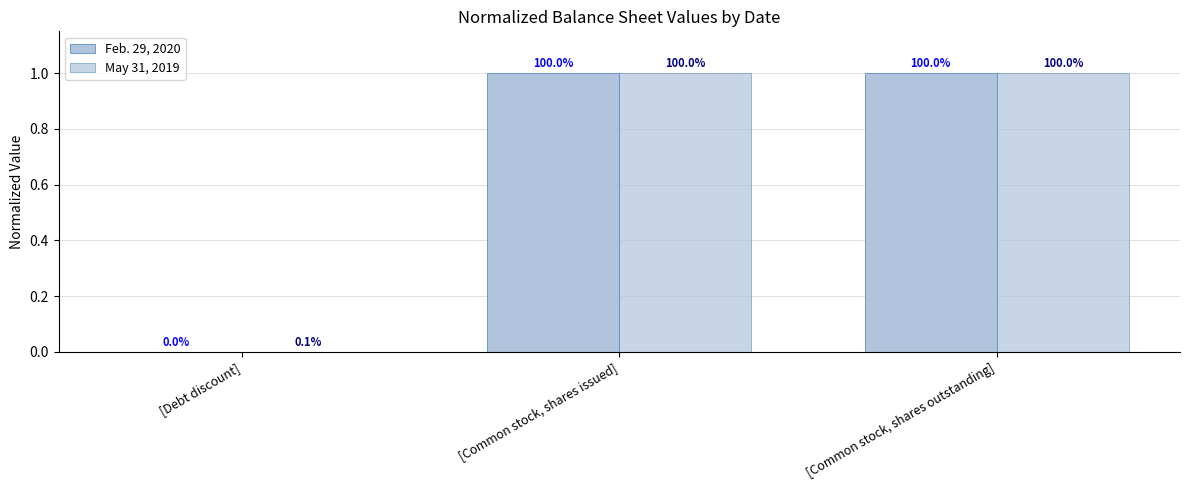

At which category is the sum across all series the highest?

[Common stock, shares issued]